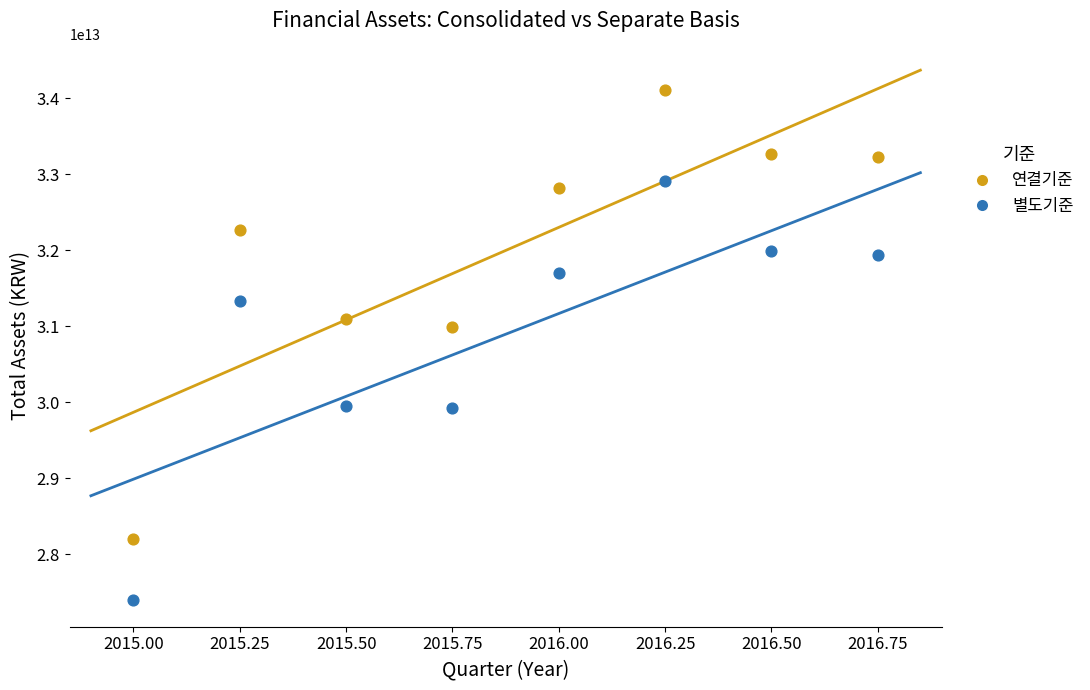

Which series has the largest Y range (max minus min)?

연결기준